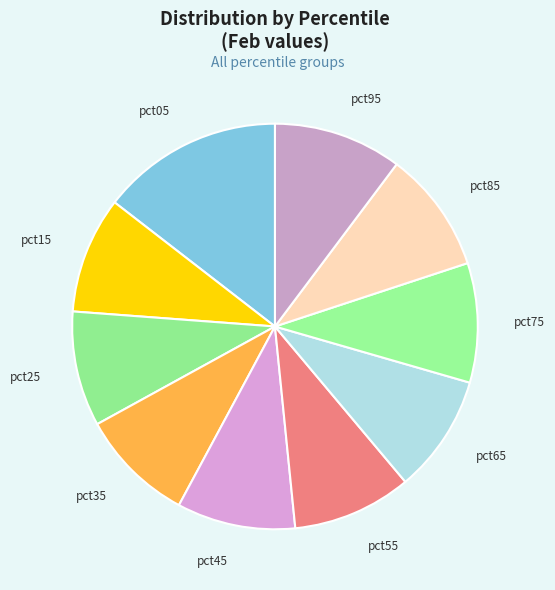

Approximately how many times larger is the value at pct75 compared to pct45?

1.0